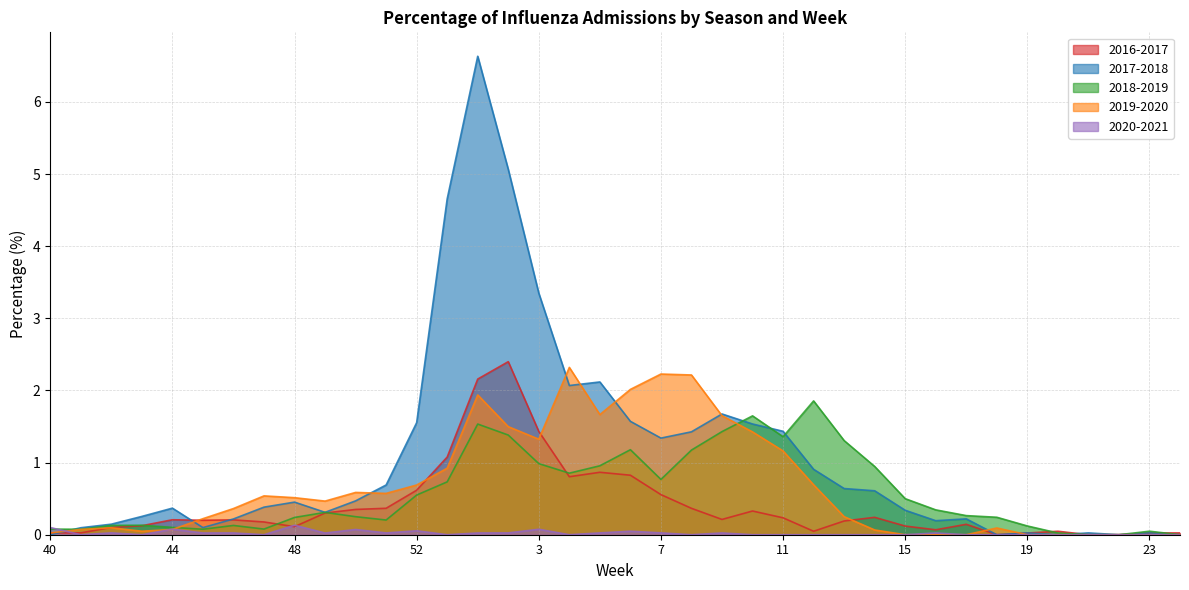

Between which two adjacent categories do 2017-2018 and 2018-2019 first intersect?

40 and 41